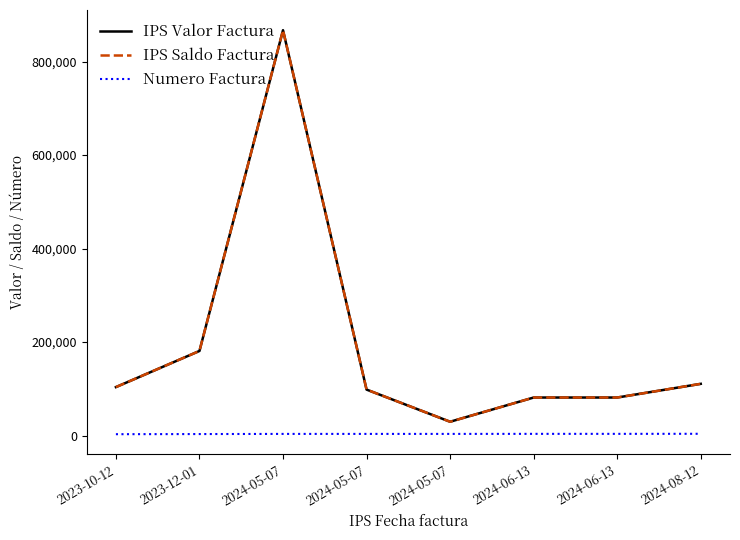

What is the maximum value shown in the chart?

867102